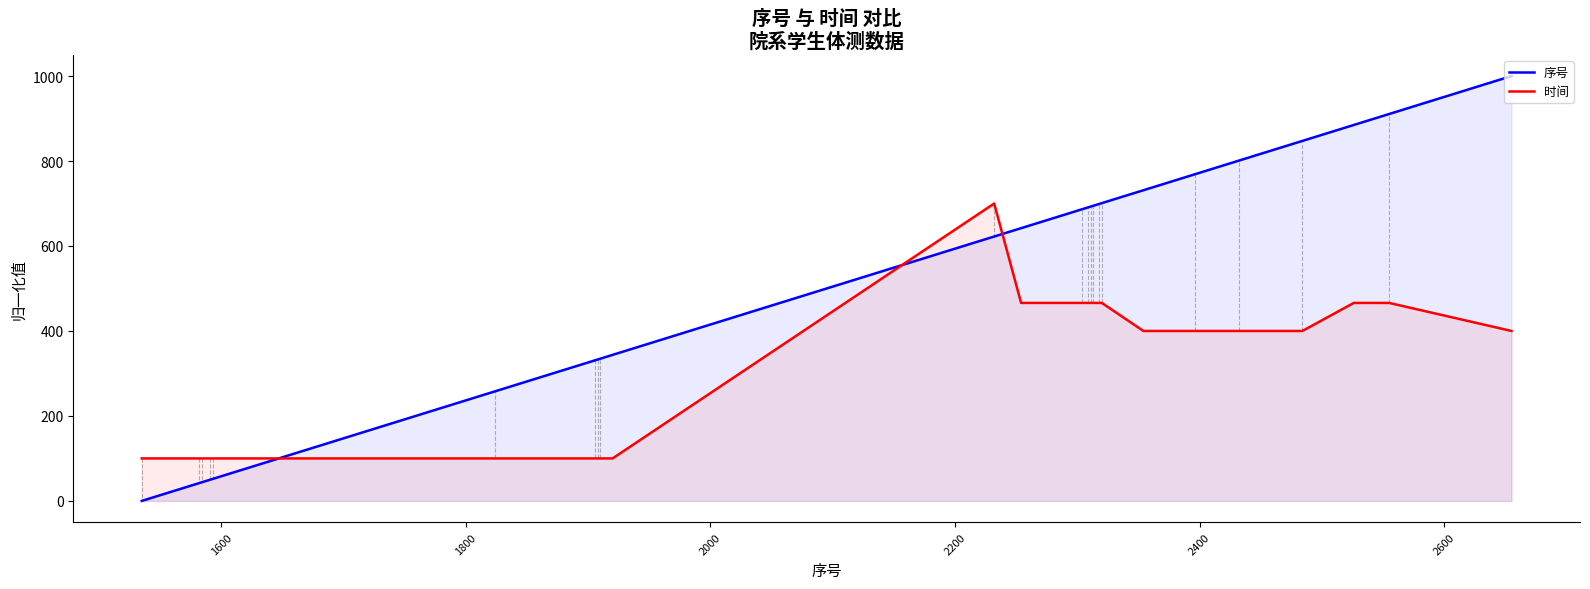

In 时间, how many points are higher than both neighbors (excluding endpoints)?

1